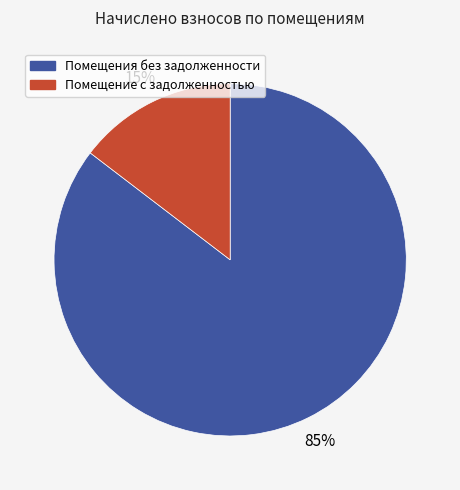

Is there a majority slice in this chart?

Yes